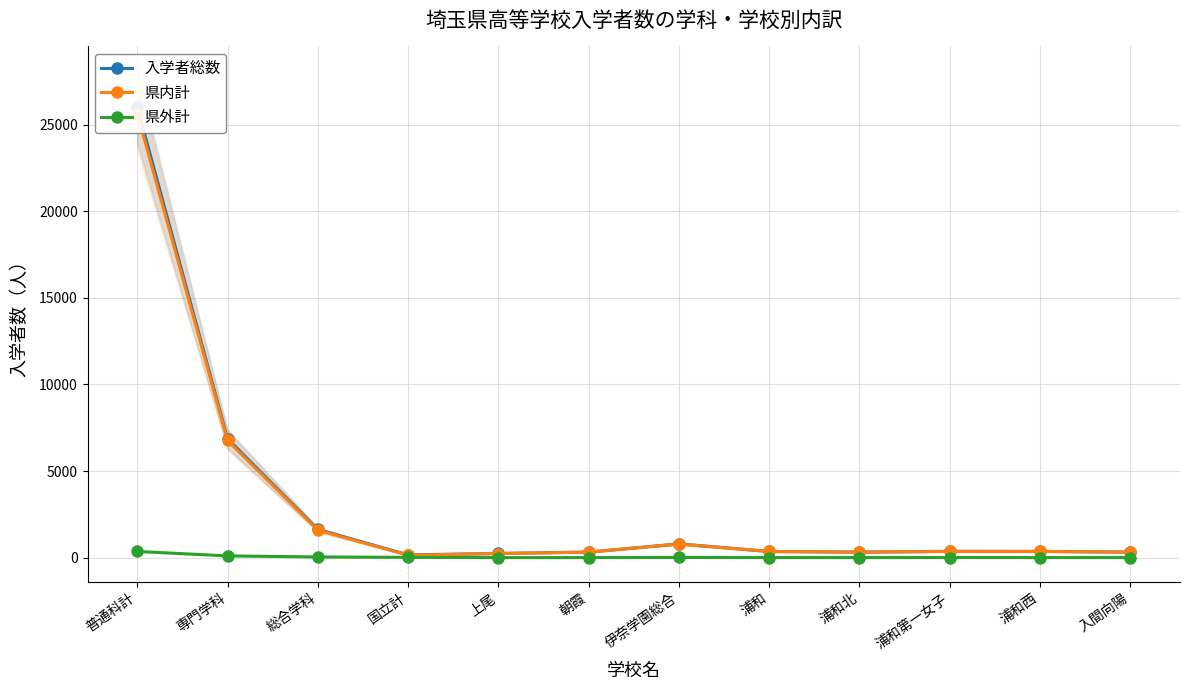

How many lines are shown in the chart?

3